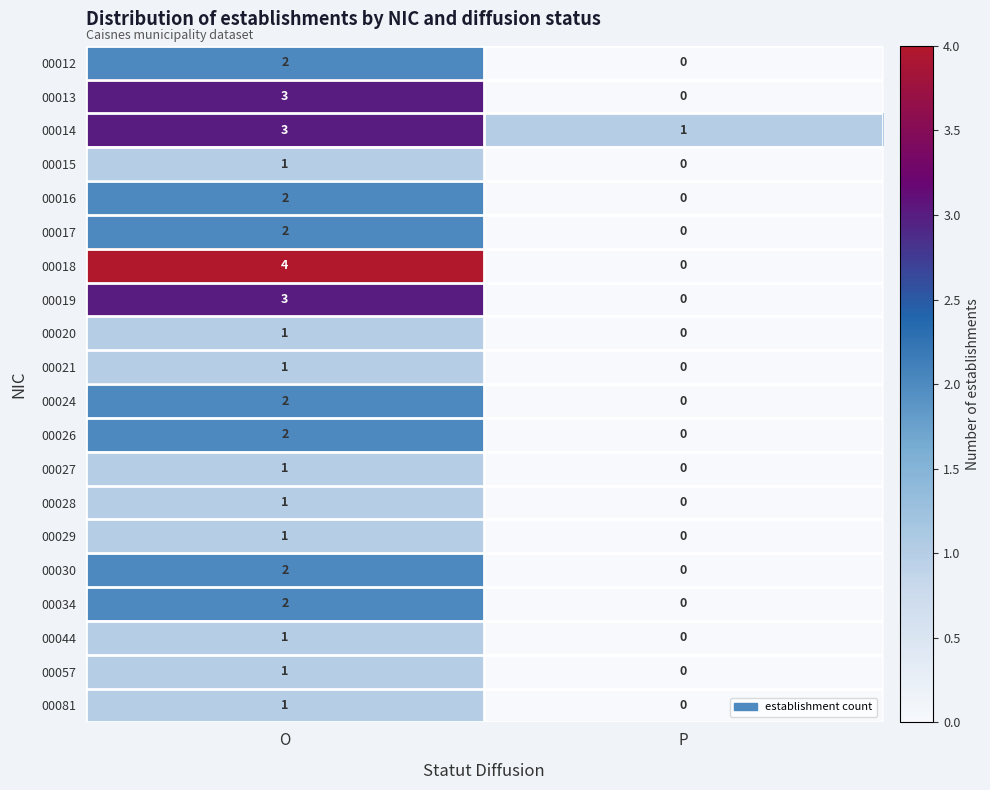

At which label is 00027 closest to 0?

P